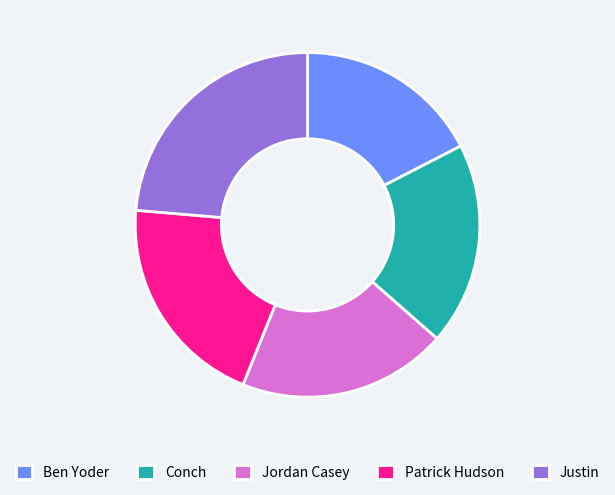

Do Conch and Patrick Hudson together represent more than half of the pie?

No